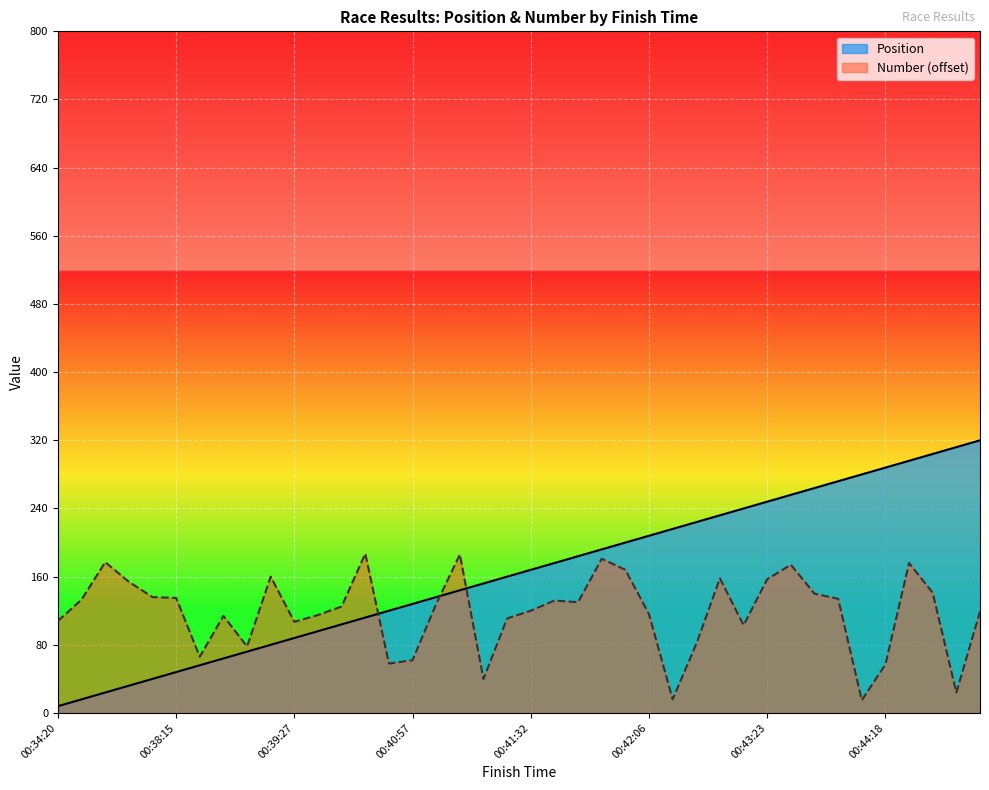

Reading right to left, transcribe all the data shown in this chart.

Position: 320	312	304	296	288	280	272	264	256	248	240	232	224	216	208	200	192	184	176	168	160	152	144	136	128	120	112	104	96	88	80	72	64	56	48	40	32	24	16	8
Number: 119	24	141	176	57	15	134	140	174	157	103	158	81	16	116	168	181	130	132	120	111	40	186	128	62	58	187	125	115	107	160	78	114	66	135	136	154	177	133	108